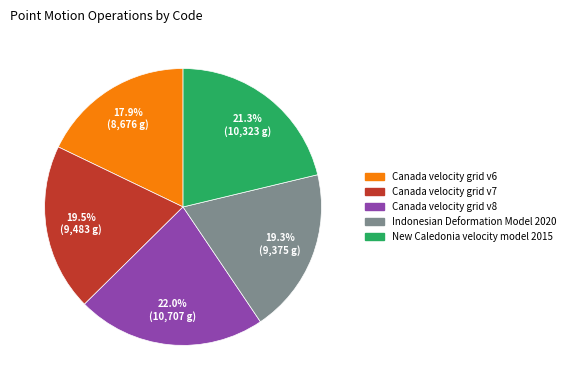

Approximately how many times larger is the value at Canada velocity grid v8 compared to Canada velocity grid v6?

1.2